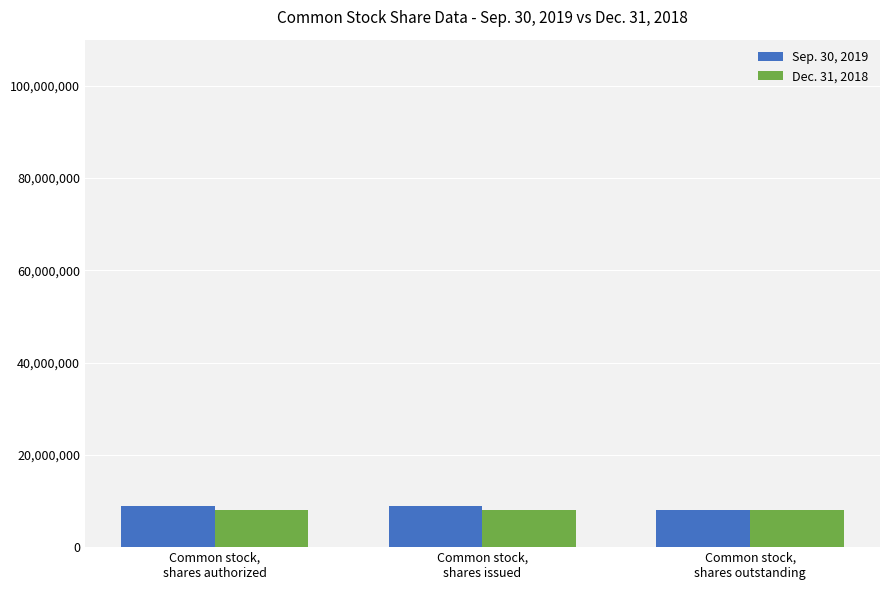

What is the sum of all Dec. 31, 2018 values?

24314271